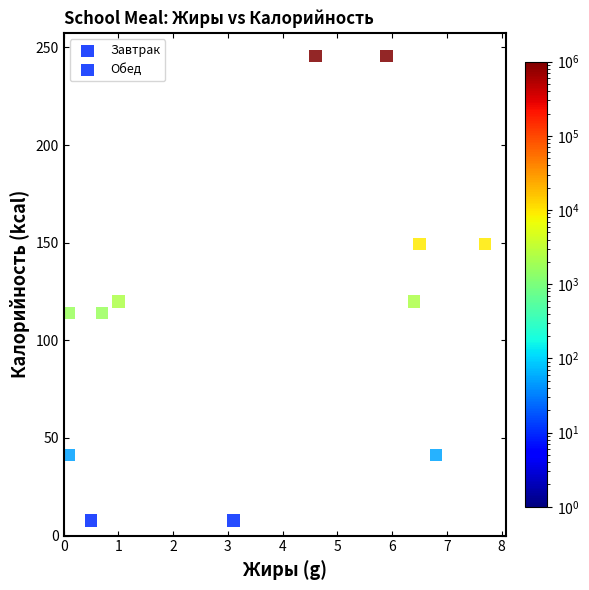

What are all the series names shown in the legend?

Завтрак, Обед